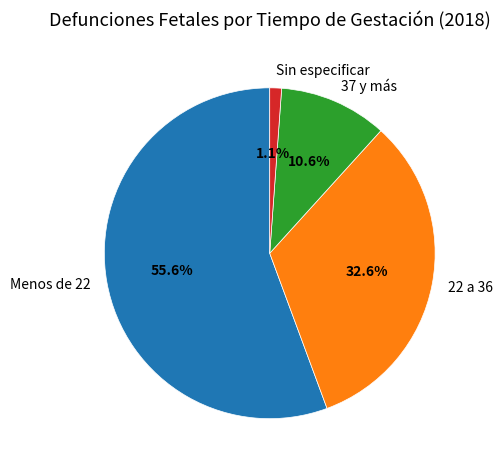

What is the largest slice in the pie chart?

Menos de 22